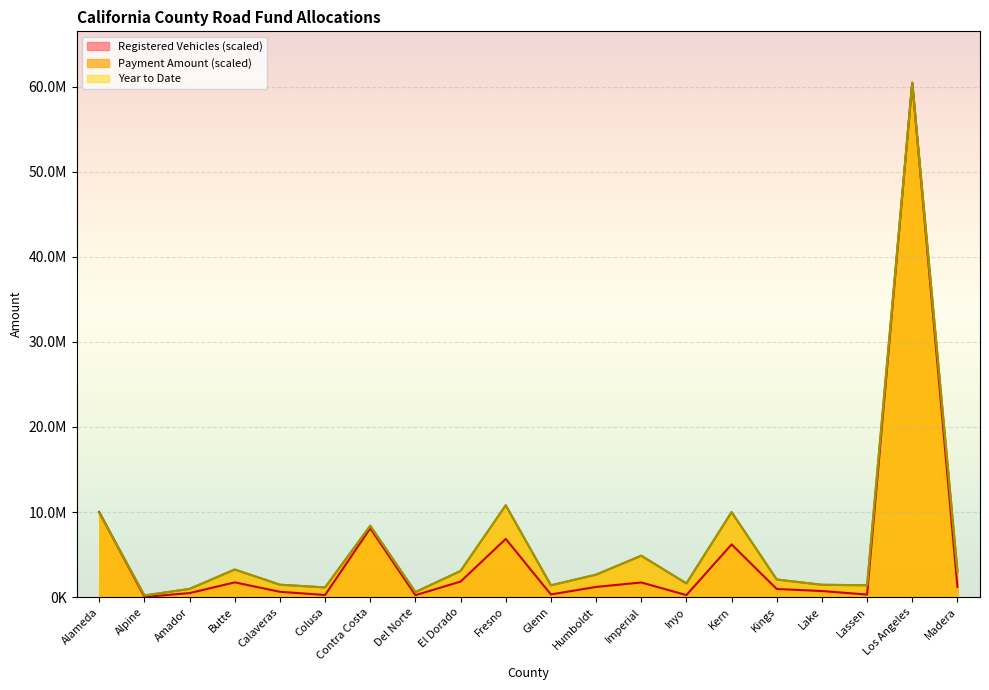

True or false: Year to Date has a value of 1384582.7 at Glenn.

True